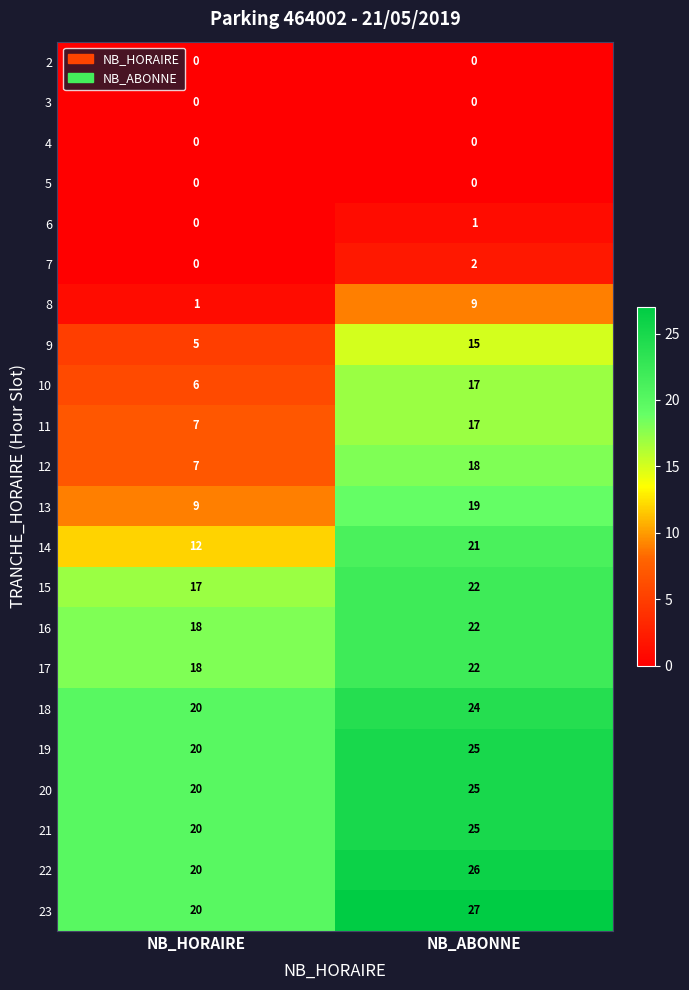

What is the highest value of the 15 series?

22